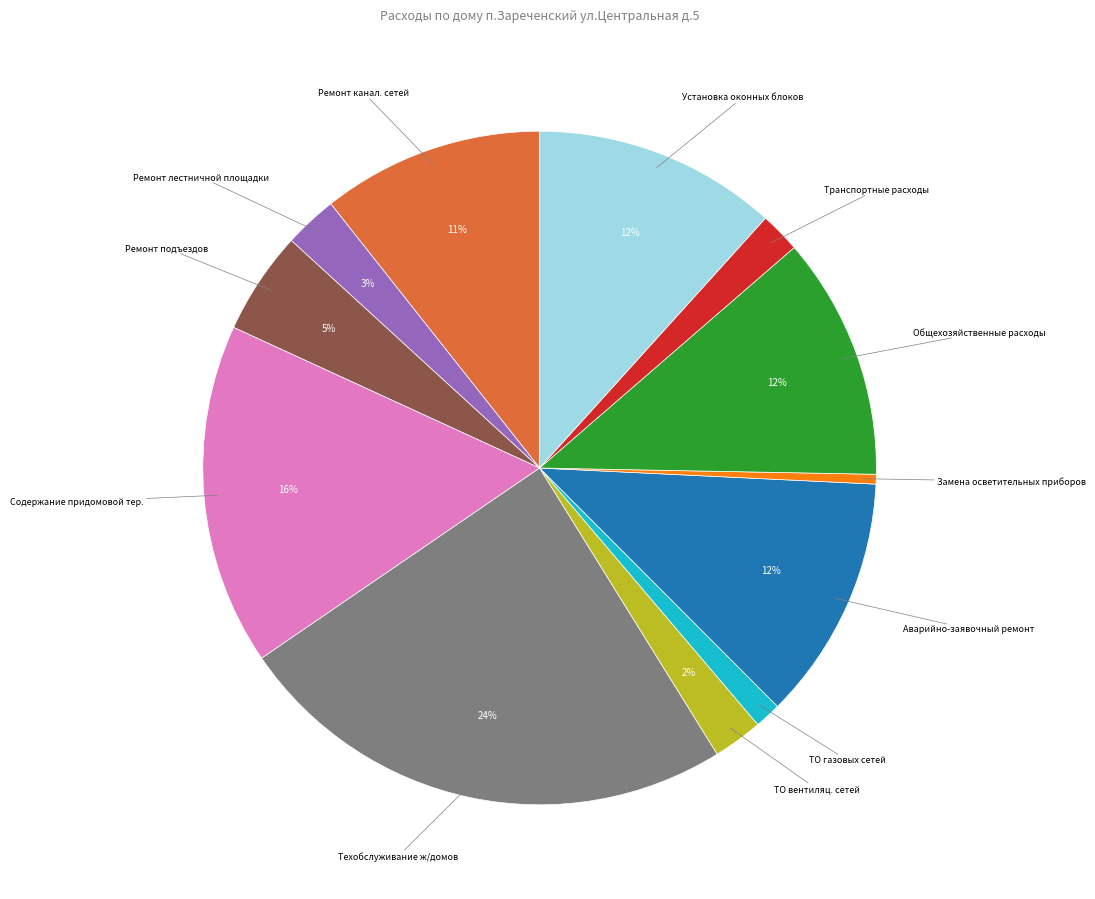

To the nearest percent, what is the difference between the largest and smallest slice percentages?

24%